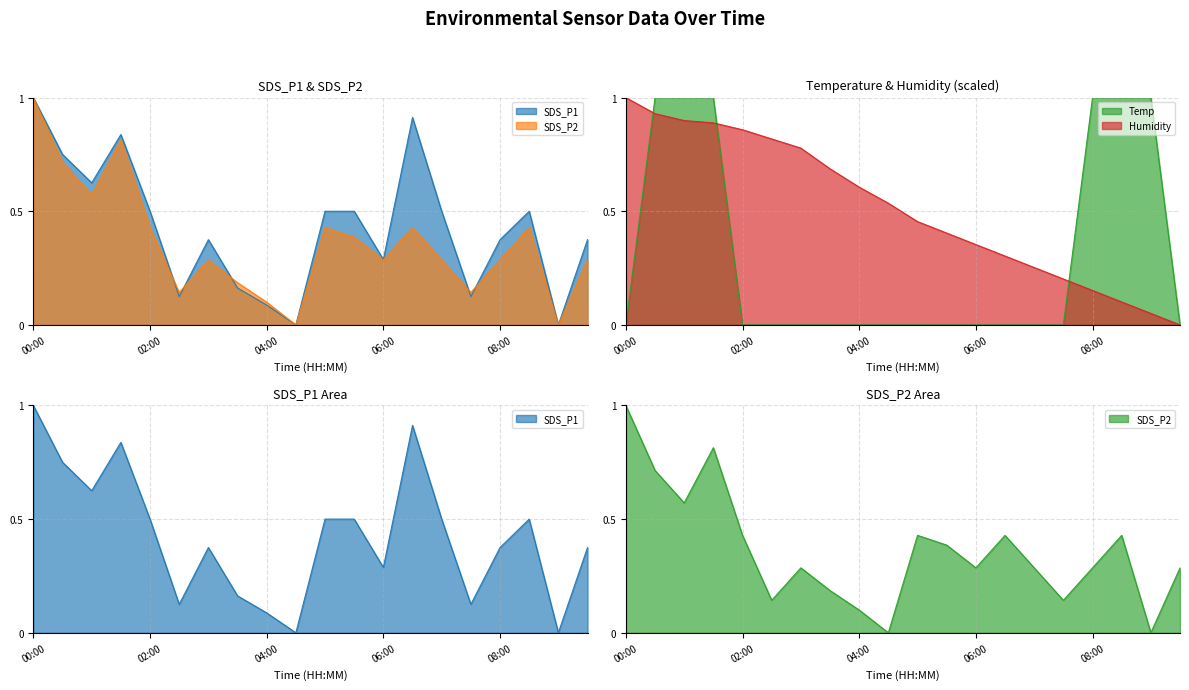

Which category has the highest value across all series?

00:00